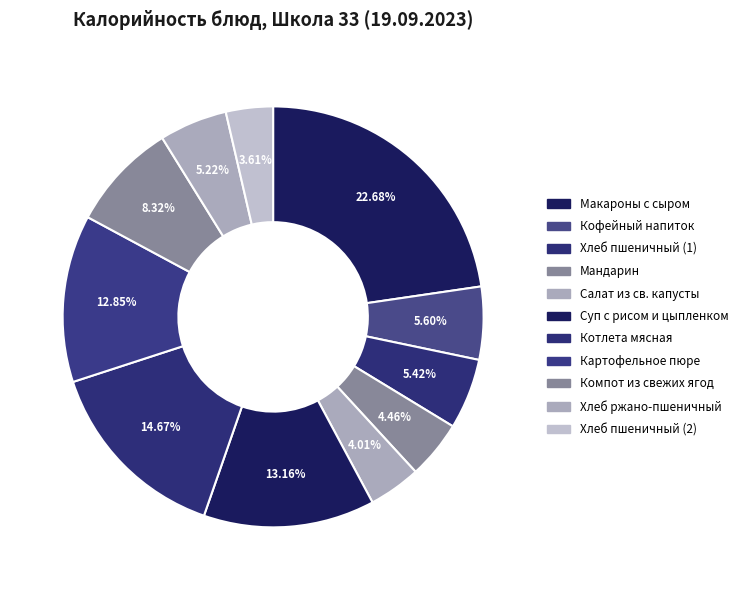

To the nearest percent, what percentage of the pie is Макароны с сыром?

23%